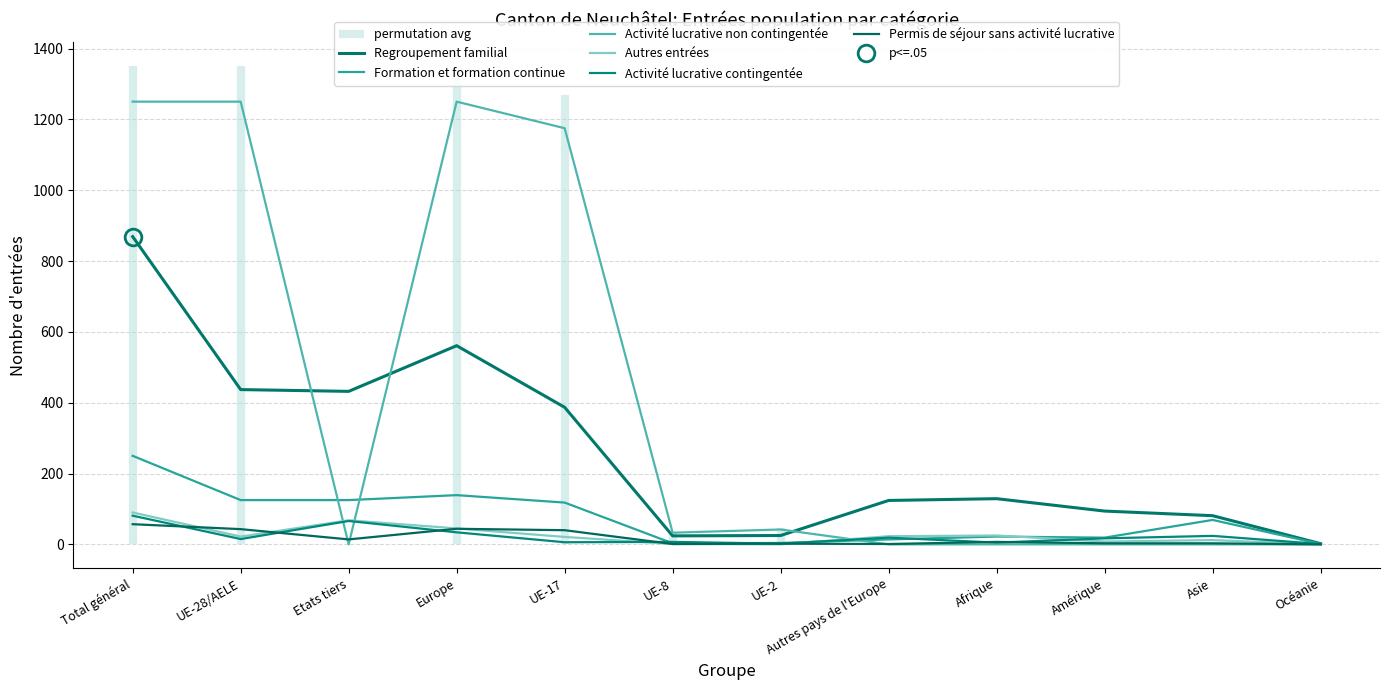

The value of Permis de séjour sans activité lucrative at UE-8 is 1. True or false?

True